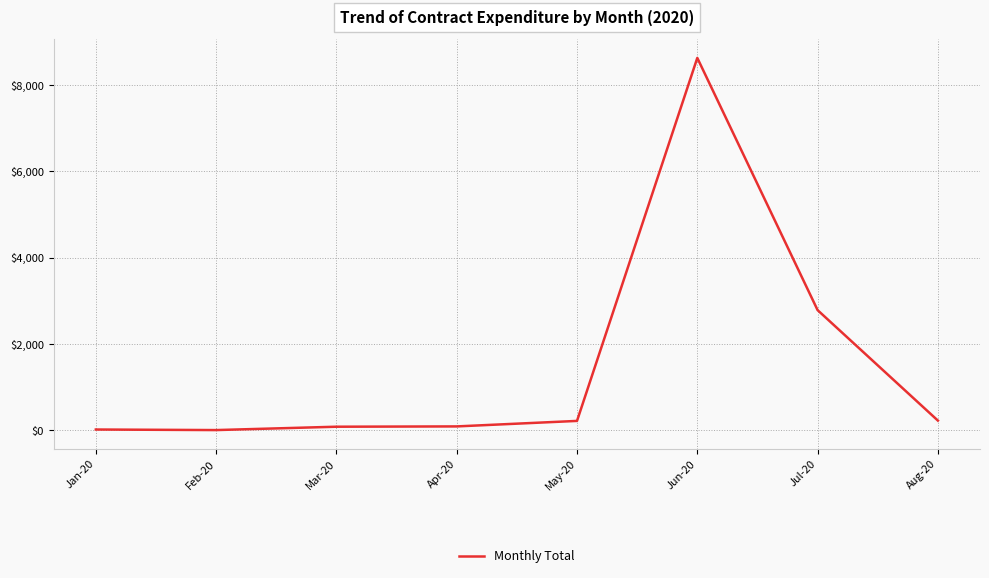

At which category does the data reach its first local valley?

Feb-20